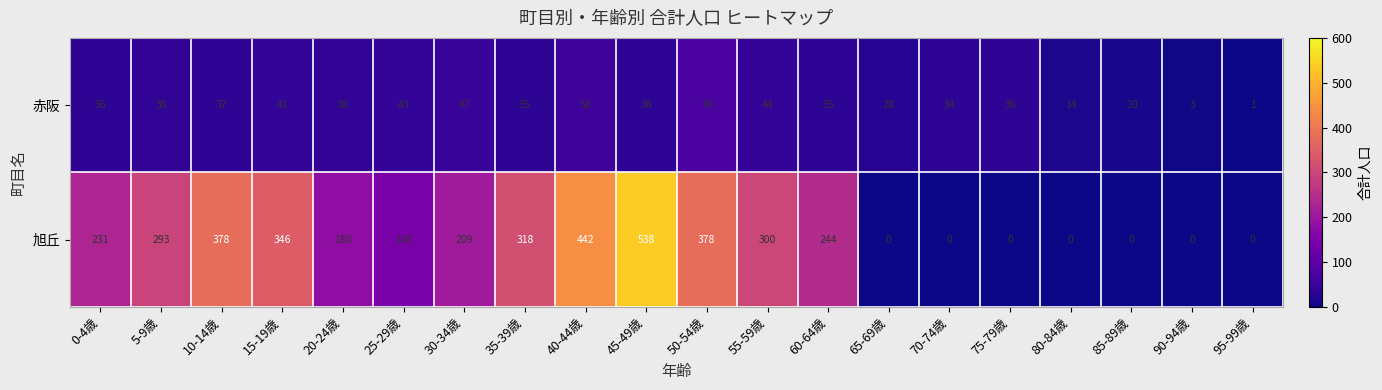

What is the average value of the 赤阪 series?

34